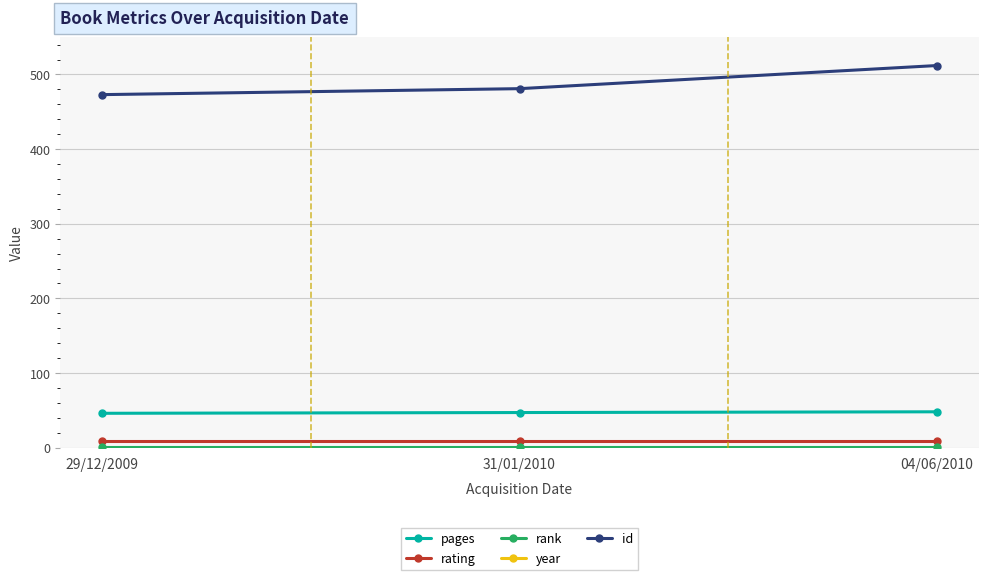

What is the maximum value for pages?

48